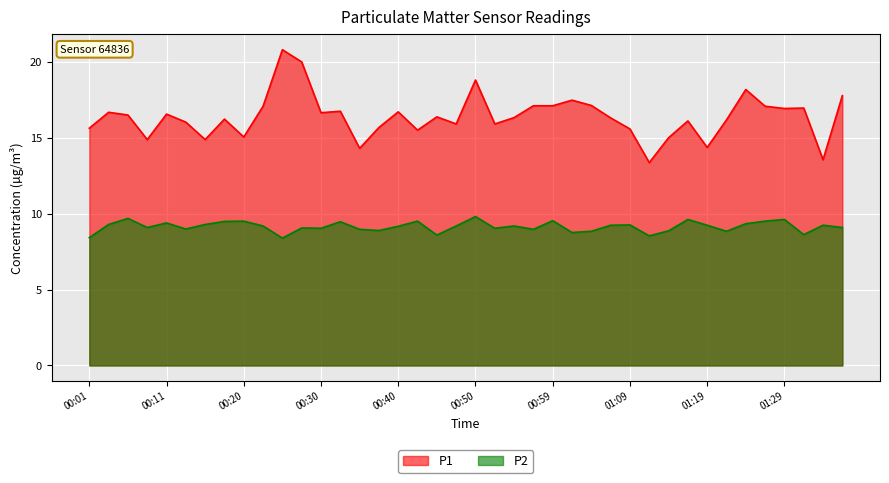

Between 00:18 and 00:25, which series saw the biggest shift?

P1